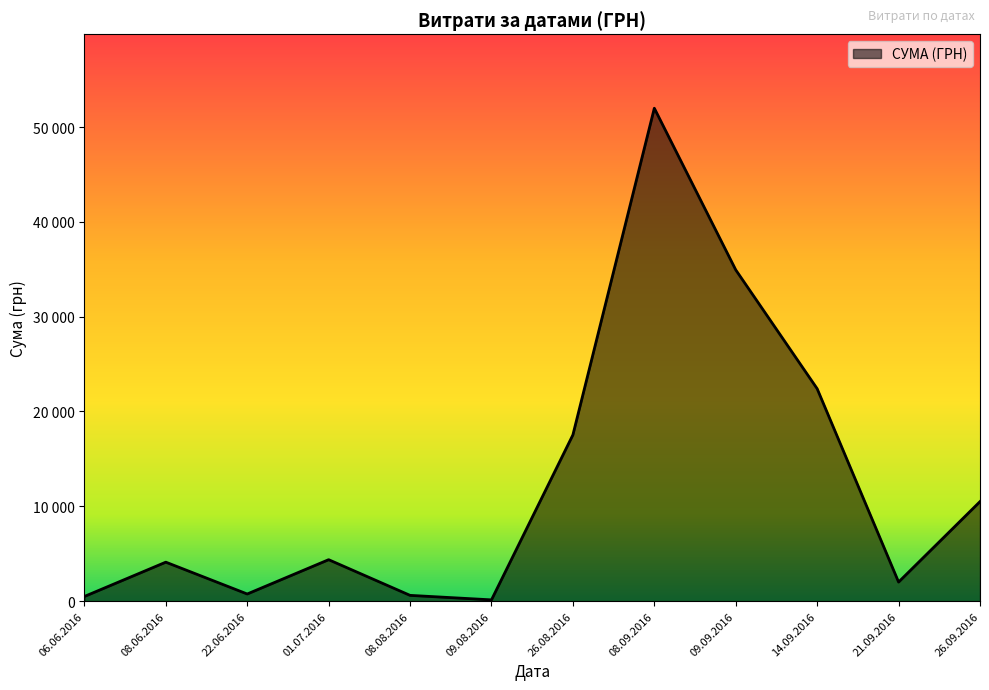

Does the chart have visible grid lines?

No